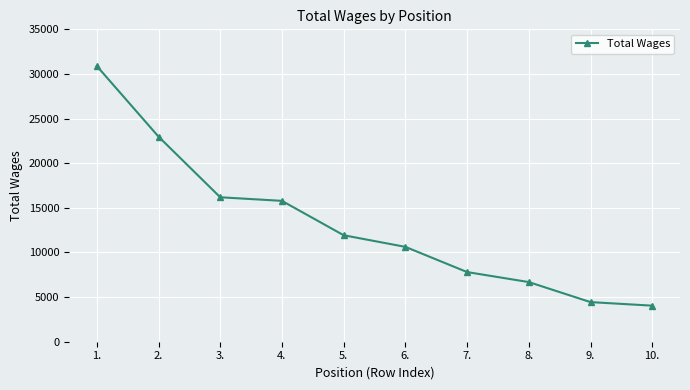

What is the difference between the values at 7. and 8.?

1122